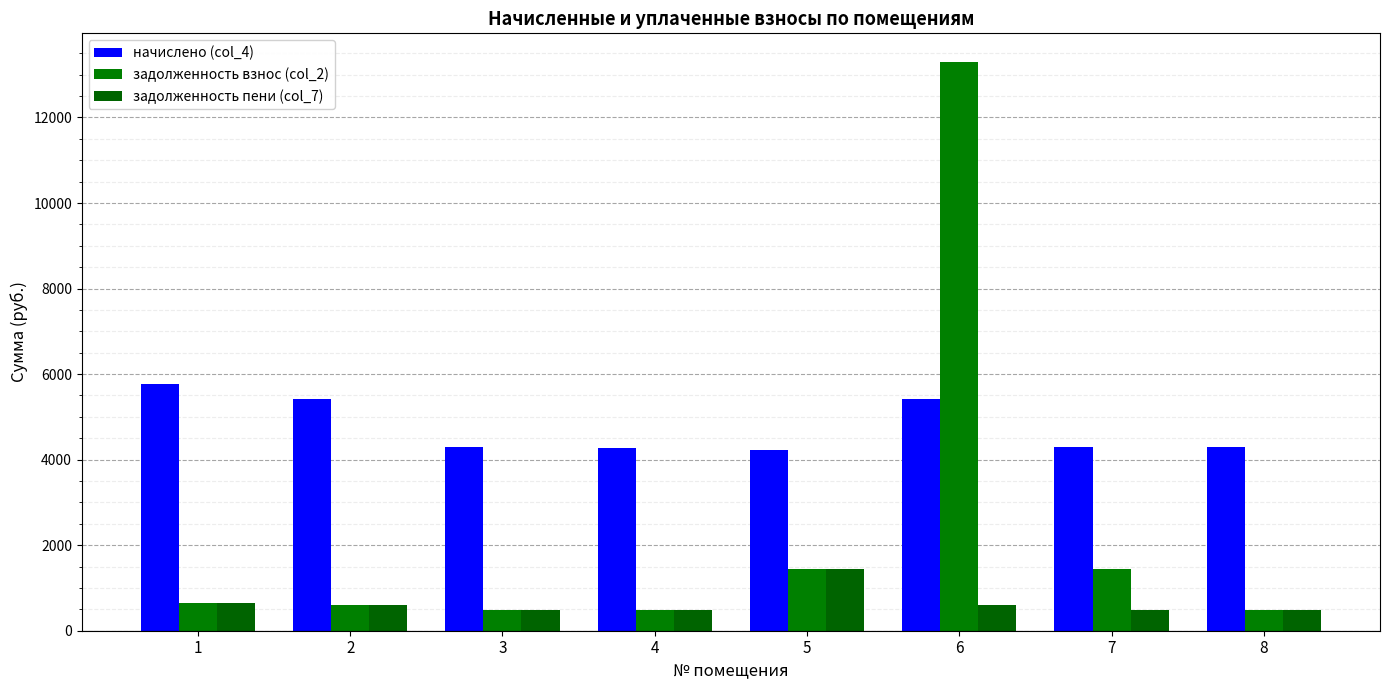

Reading right to left, transcribe all the data shown in this chart.

начислено (col_4): 4293.8	4303.1	5420.3	4229.2	4266.1	4284.5	5420.3	5762.0
задолженность взнос (col_2): 477.1	1434.4	13301.9	1433.8	474.0	476.1	602.3	640.2
задолженность пени (col_7): 477.1	478.1	602.3	1436.5	474.0	476.1	602.3	640.2